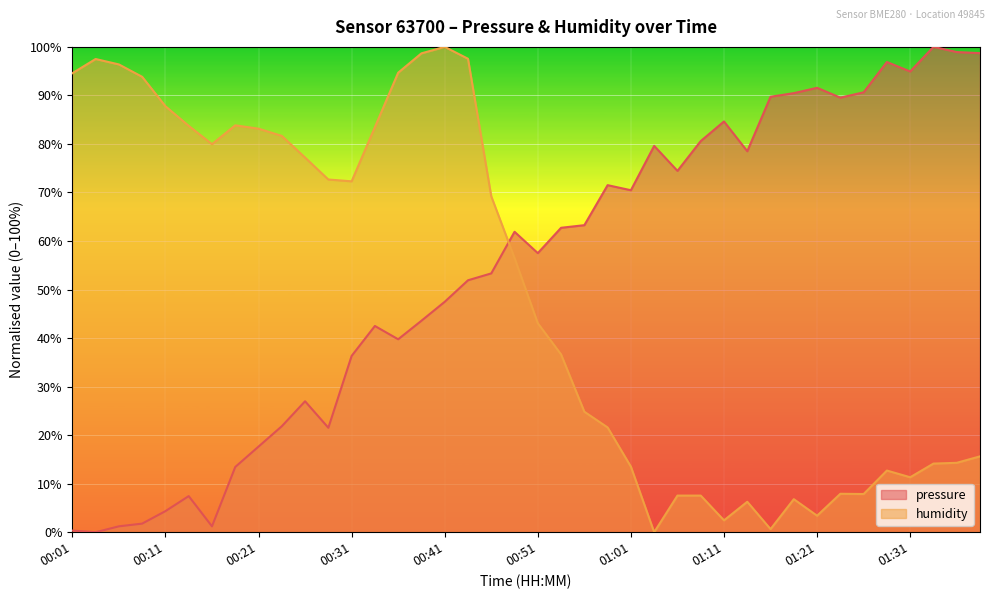

At which category does humidity reach its first local peak?

00:03